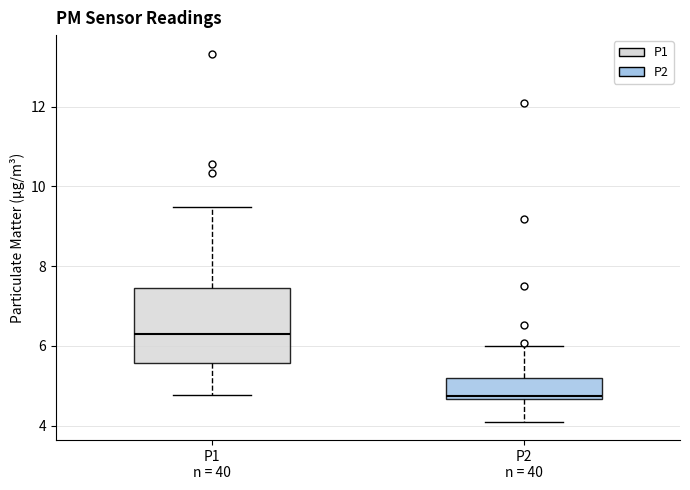

Reading left to right, read every box against the y-axis: the position of its median line, the range the box covers, and the ends of its whiskers. The values are not printed on the chart, so give them approximately, as read against the axis.

P1 n = 40: median 6.4, box 5.6 to 7.4, whiskers 4.8 to 9.4
P2 n = 40: median 4.8, box 4.6 to 5.2, whiskers 4.2 to 6.0